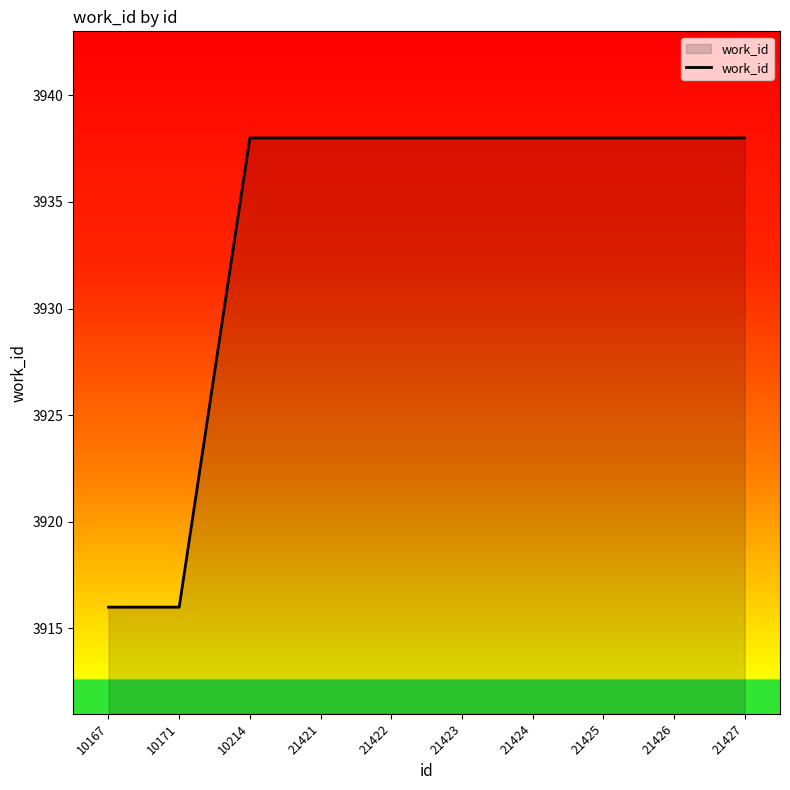

What is the smallest value displayed?

3916